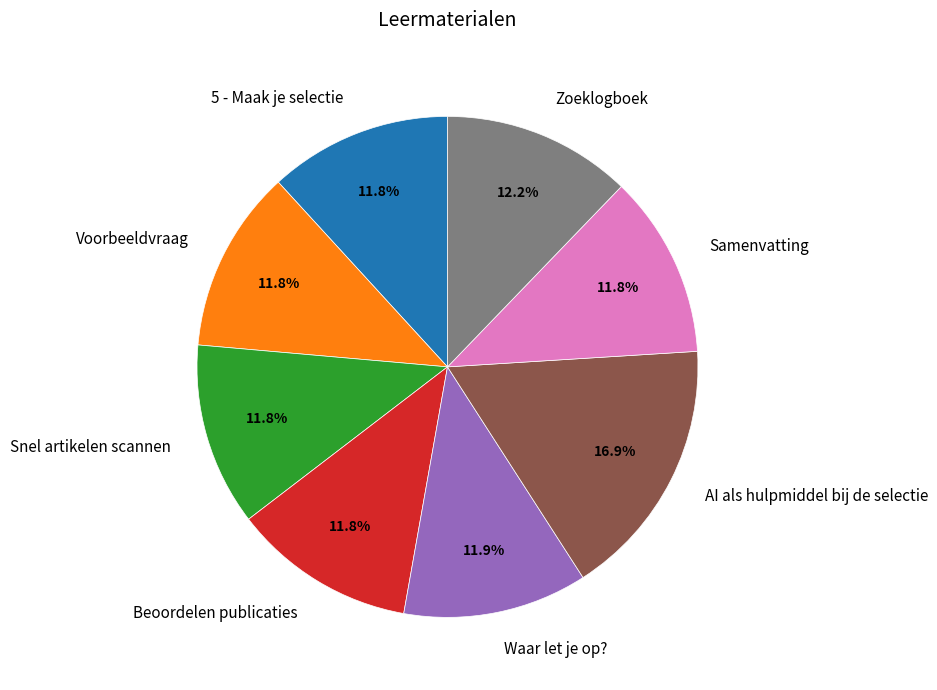

To the nearest percent, what portion does AI als hulpmiddel bij de selectie represent?

17%